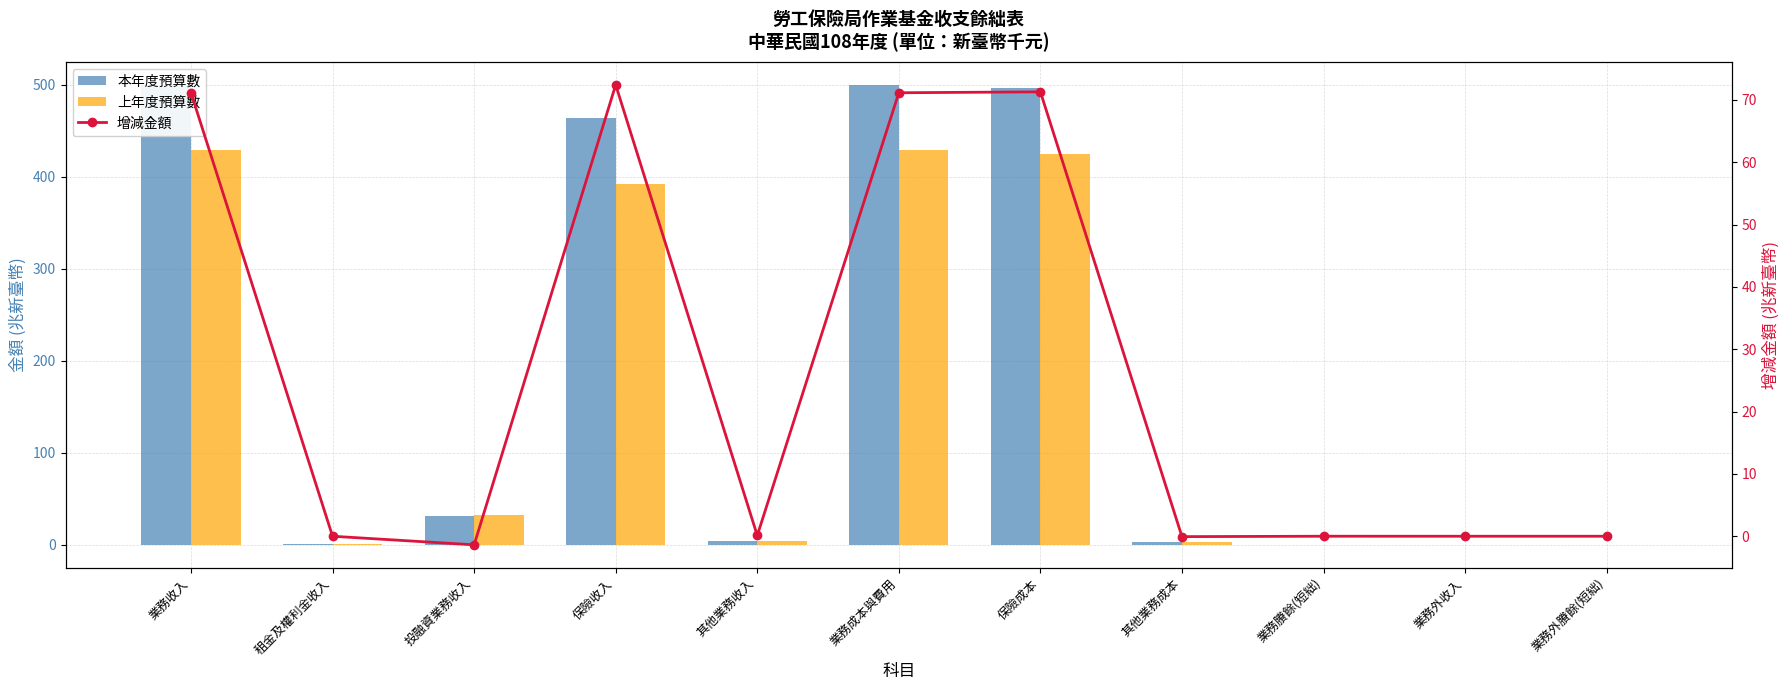

Which series changed the most between 業務賸餘(短絀) and 業務外賸餘(短絀)?

上年度預算數